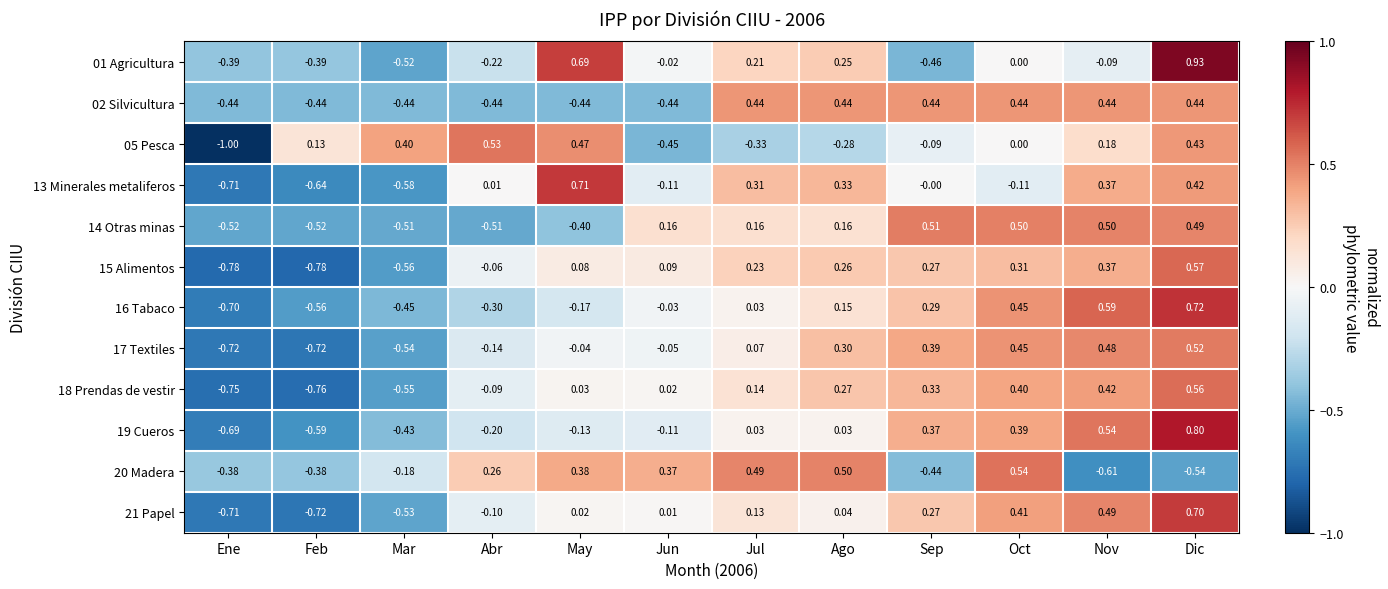

At how many categories does at least one series exceed 0?

11